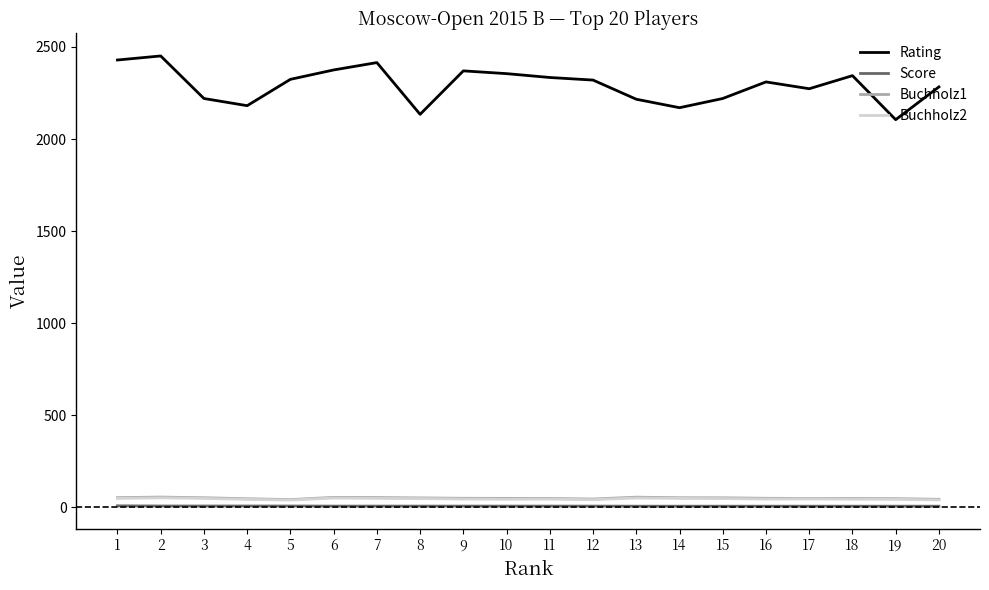

What are all the series names shown in the legend?

Rating, Score, Buchholz1, Buchholz2